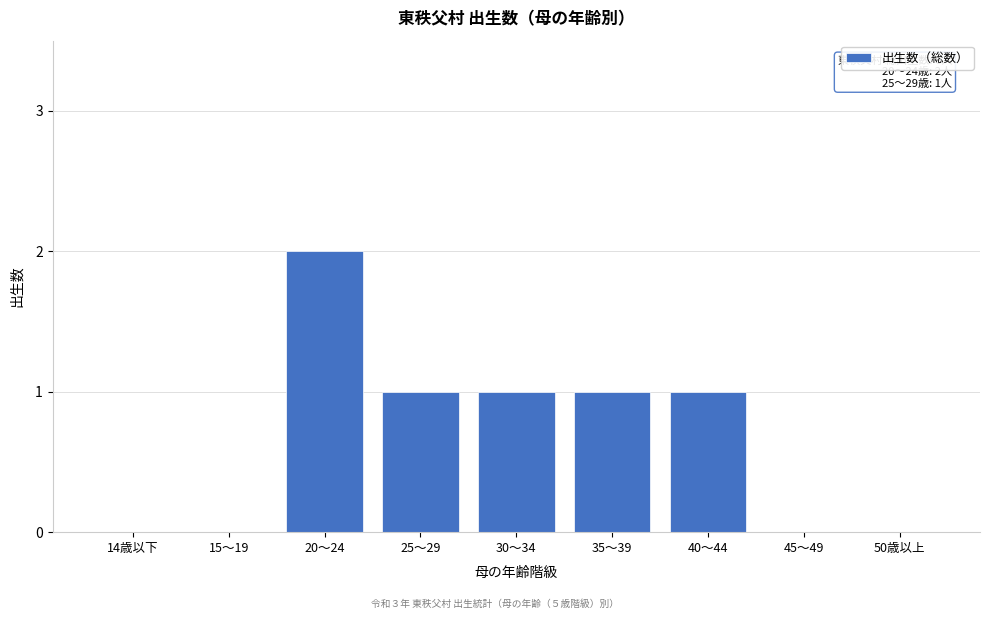

Reading left to right, transcribe all the data shown in this chart.

14歳以下=0	15～19=0	20～24=2	25～29=1	30～34=1	35～39=1	40～44=1	45～49=0	50歳以上=0